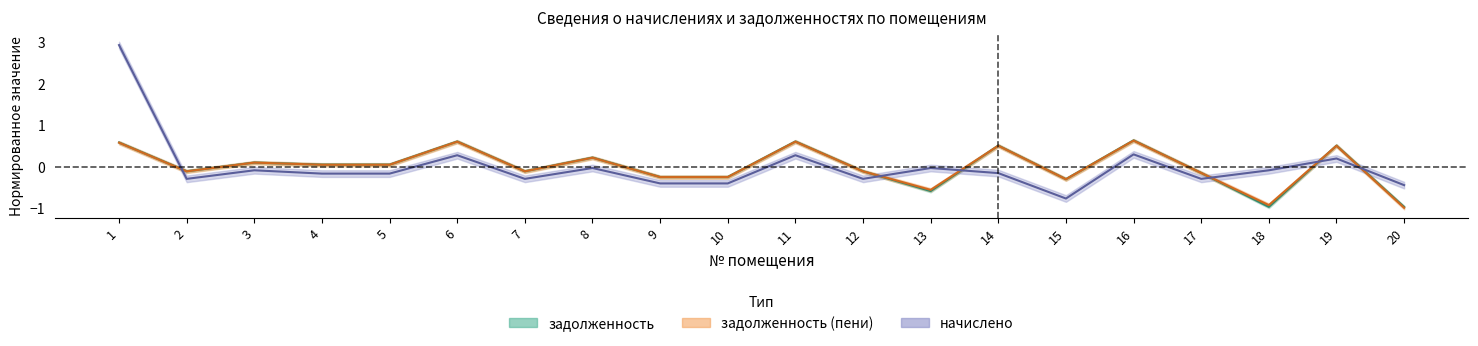

True or false: задолженность_пени and задолженность cross at least once.

True